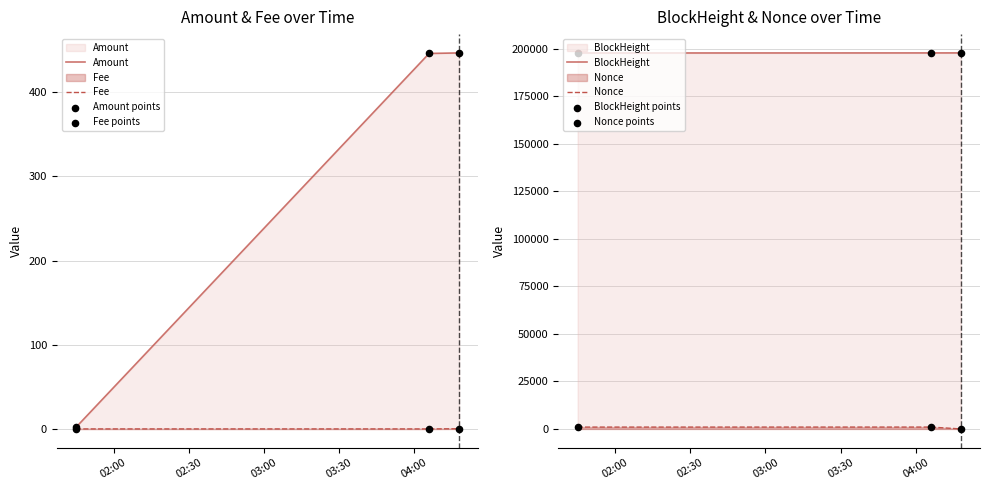

What are all the series names shown in the legend?

Amount, Fee, BlockHeight, Nonce